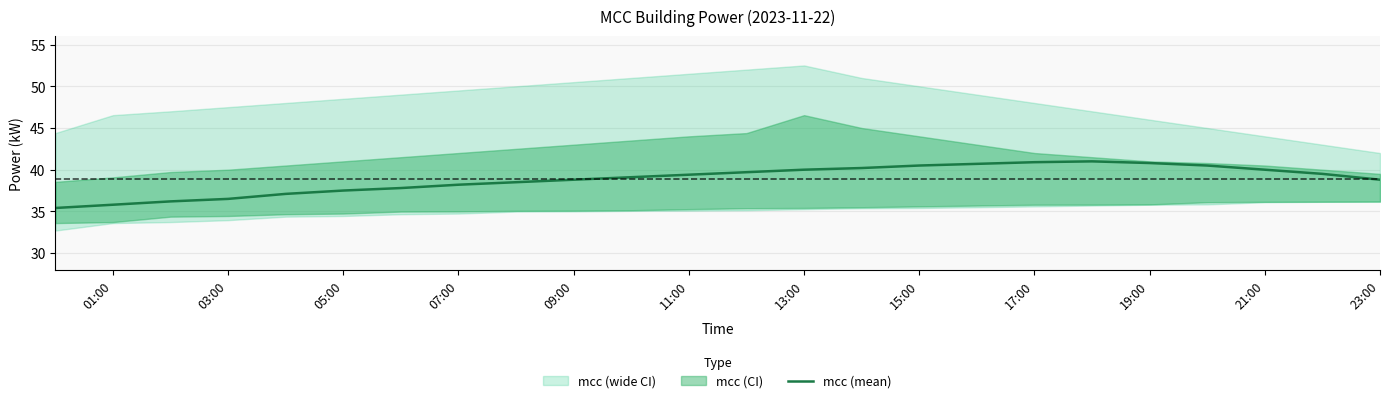

The value of mcc (mean) at 21:00 is 40.0. True or false?

True